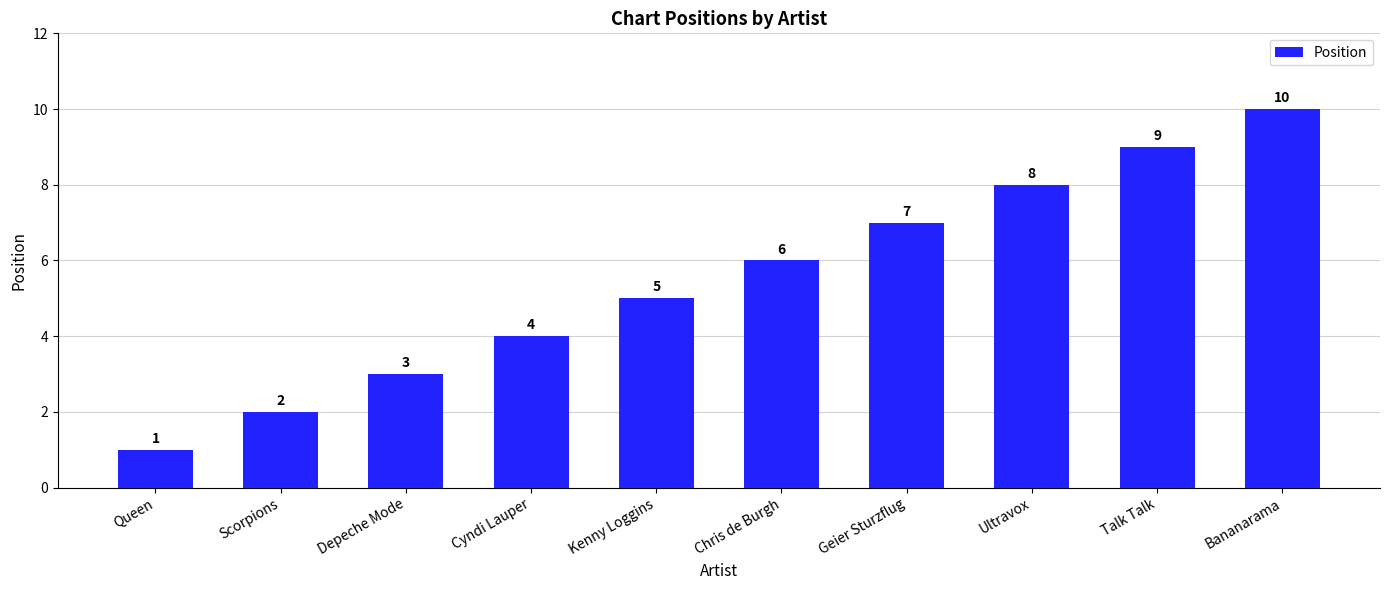

True or false: the data shows 4 at Bananarama.

False